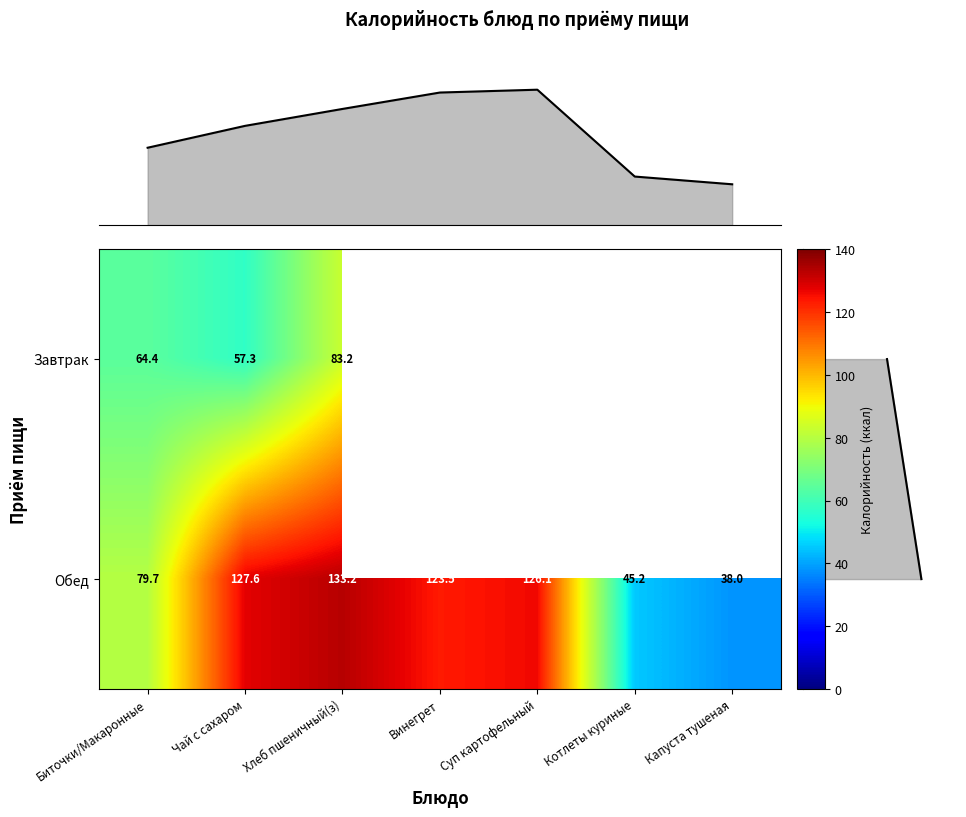

What is the average value of the Обед series?

96.2